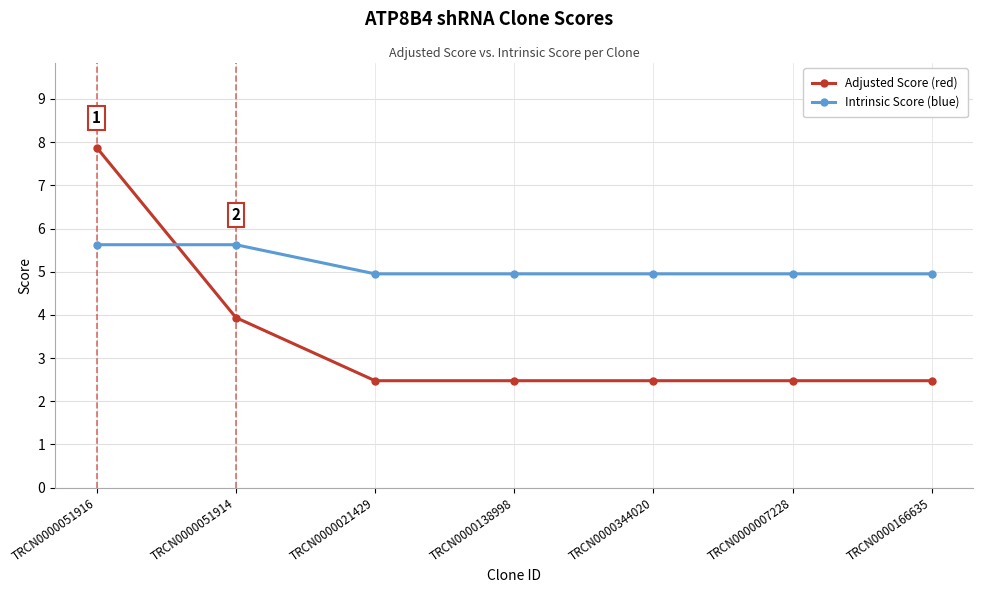

True or false: Intrinsic Score (blue) has a value of 3.4 at TRCN0000007228.

False